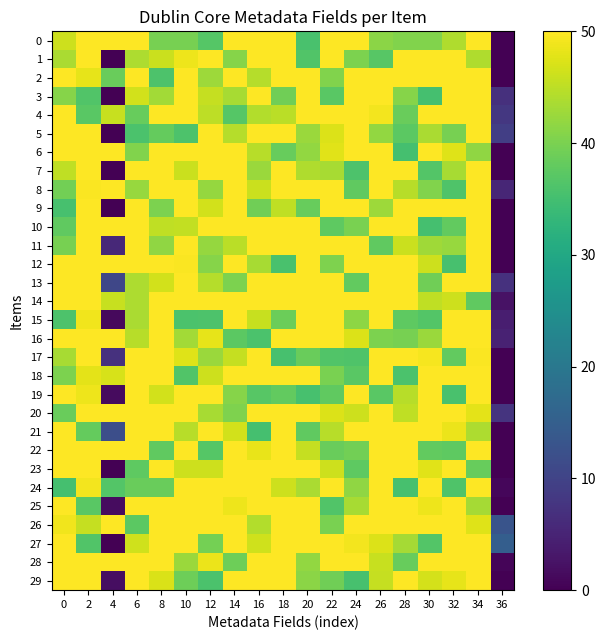

How many data points does each series have?

19